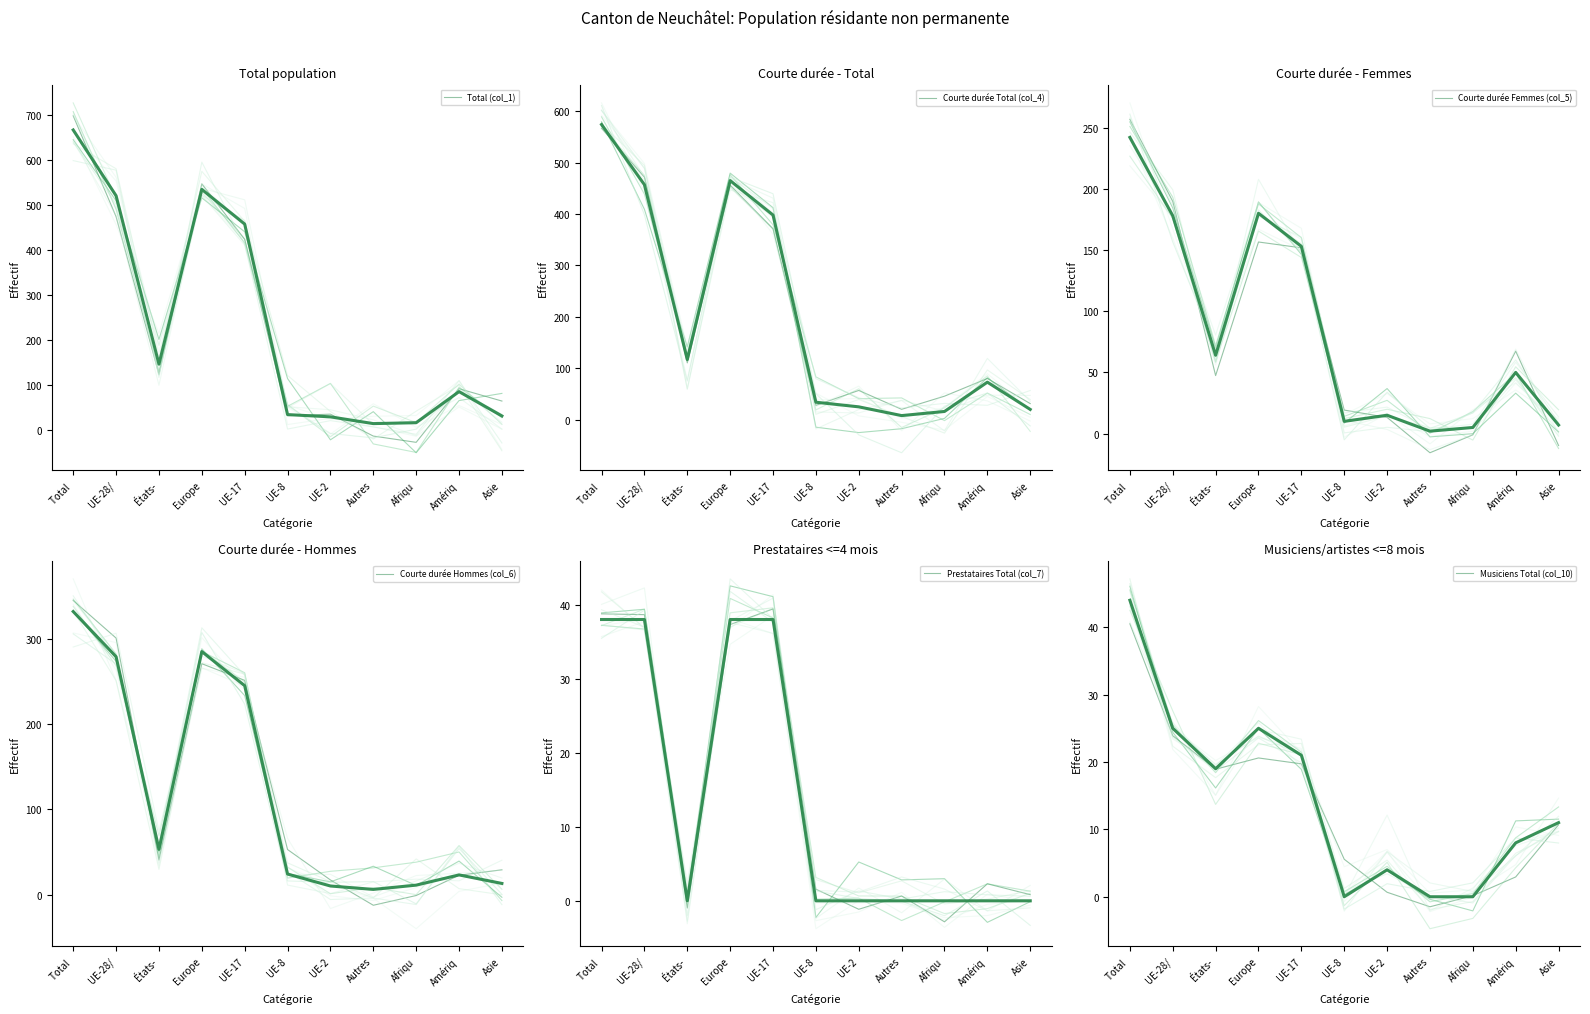

What is the label of the 1st point from the right?

Asie